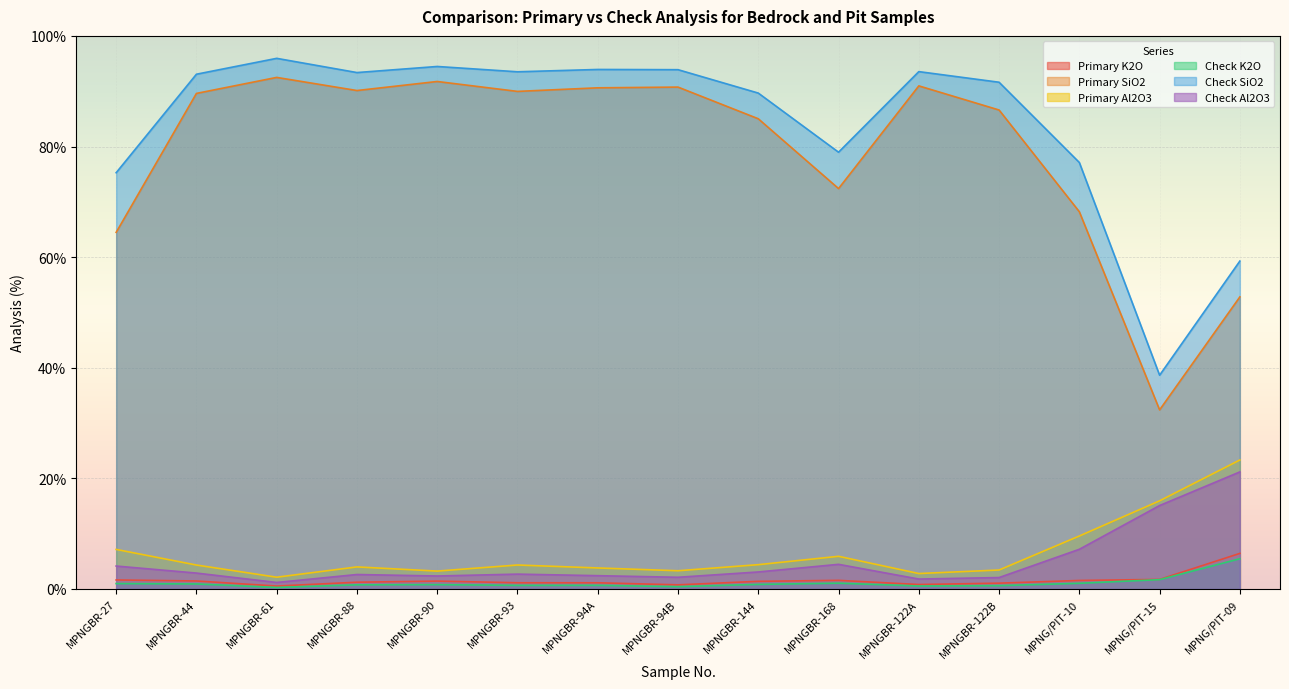

Between MPNGBR-27 and MPNGBR-122A, which is larger?

MPNGBR-27